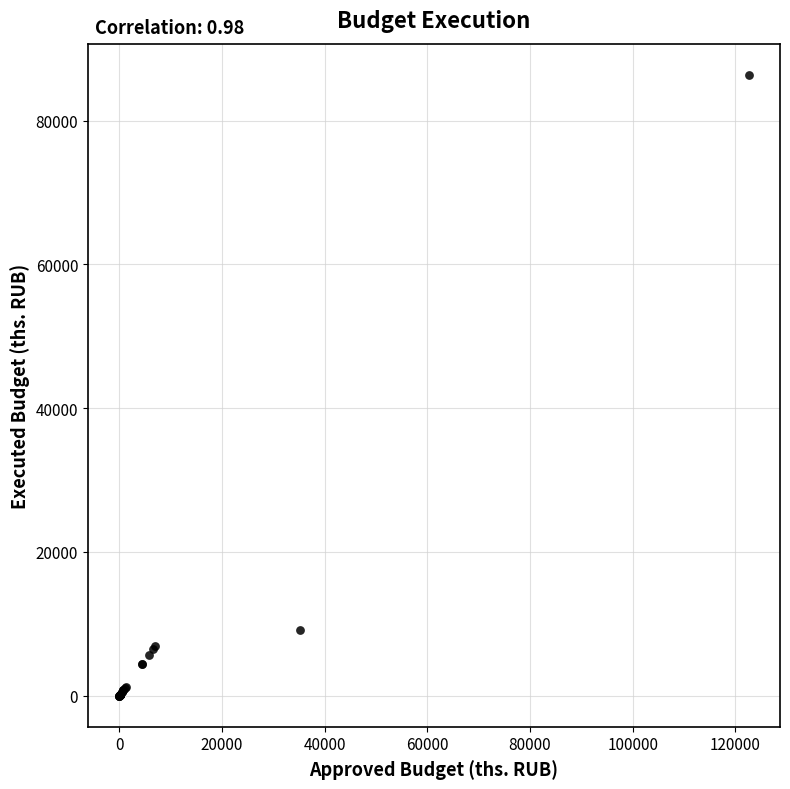

What Y value in the scatter plot is closest to 43194?

9158.0